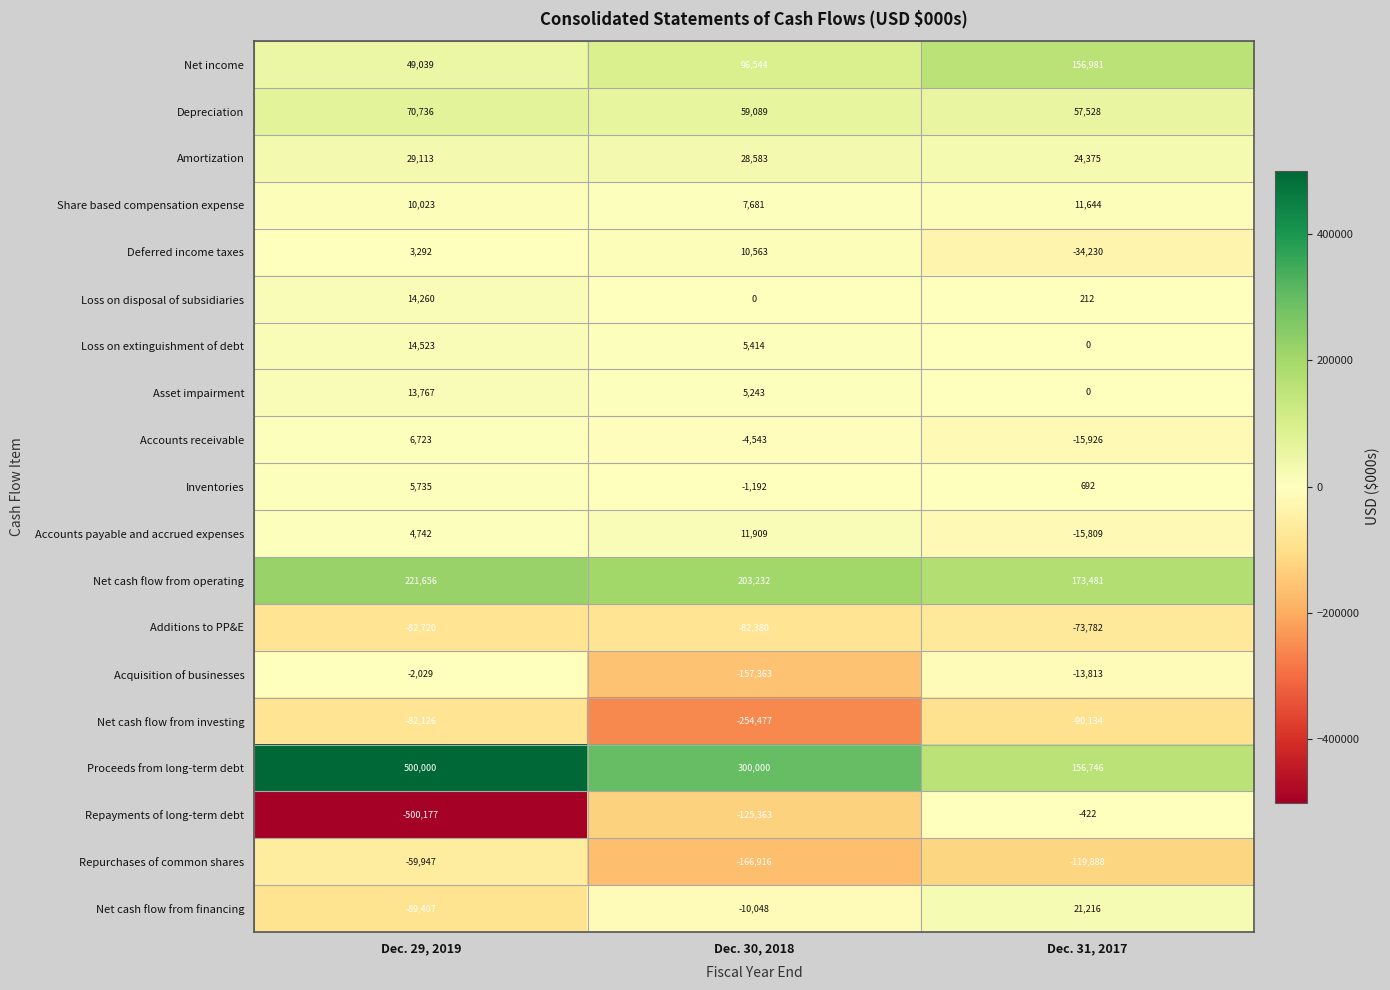

How many categories are shown in the chart?

3